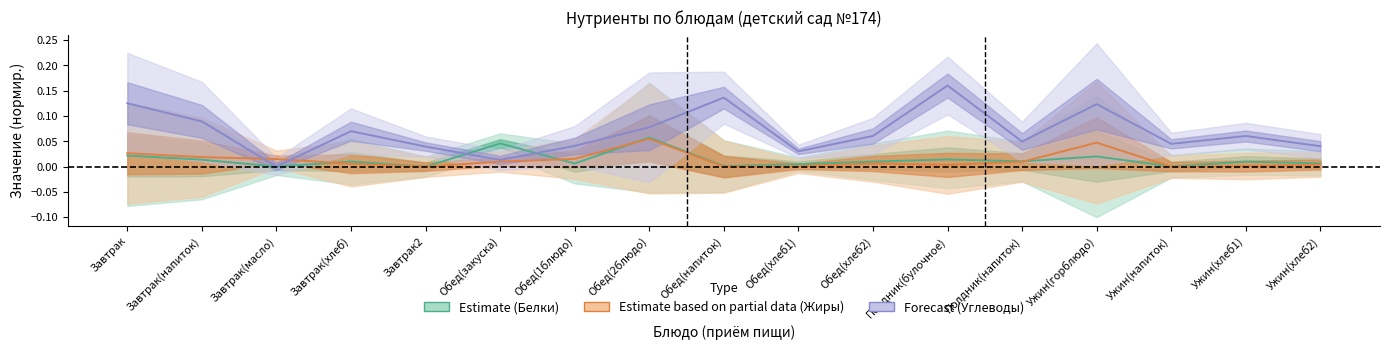

Is the value of Forecast (line) at Полдник(напиток) greater than the value of Partial (line) at Ужин(горблюдо)?

Yes